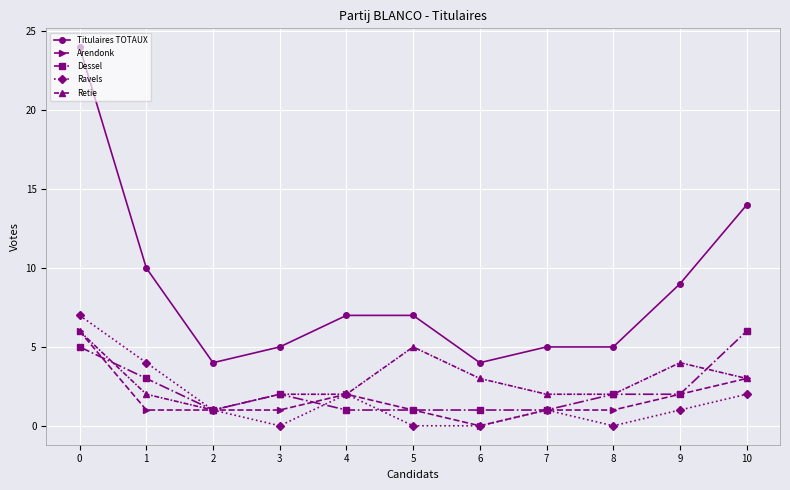

True or false: Arendonk and Titulaires TOTAUX cross at least once.

False